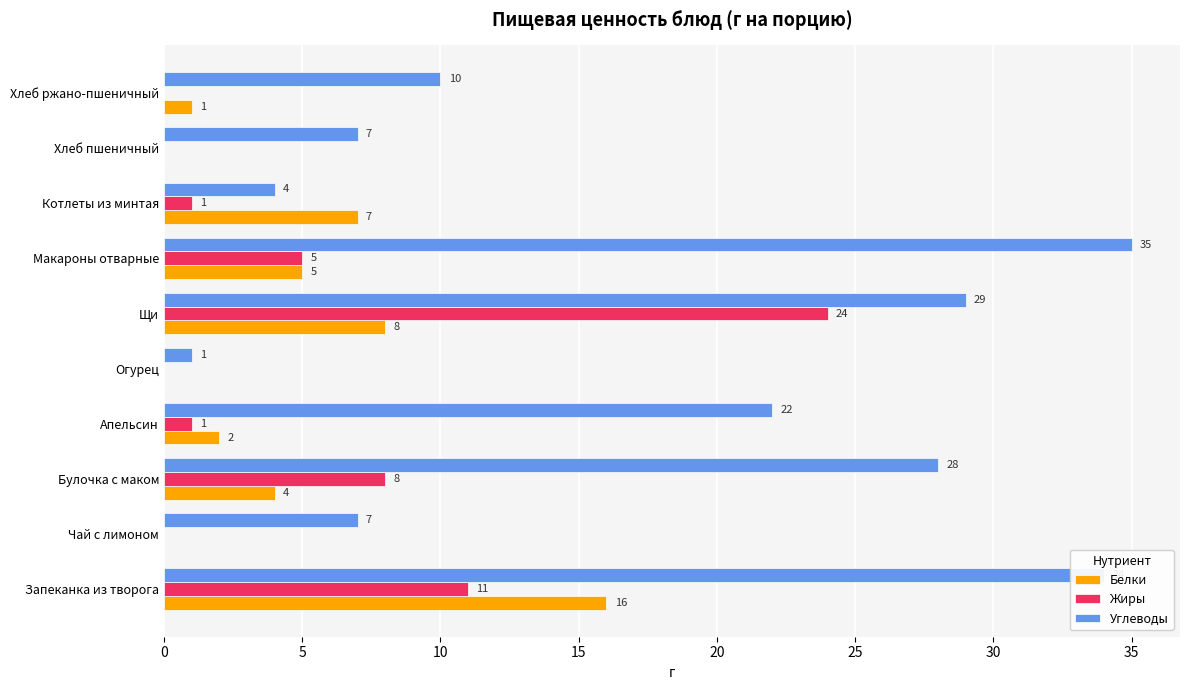

The value of Углеводы at Макароны отварные is 35. True or false?

True